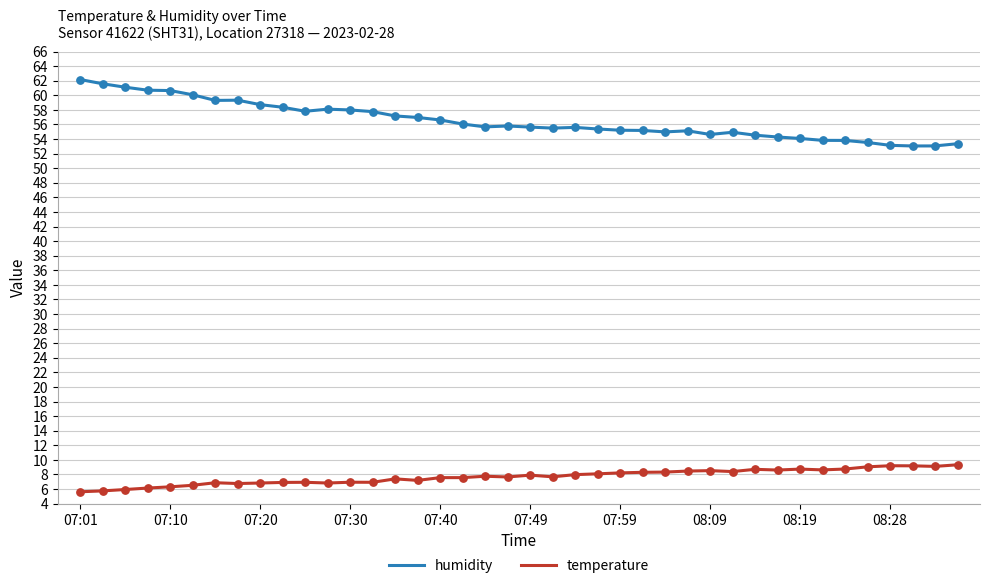

Which series has the largest total across all categories?

humidity